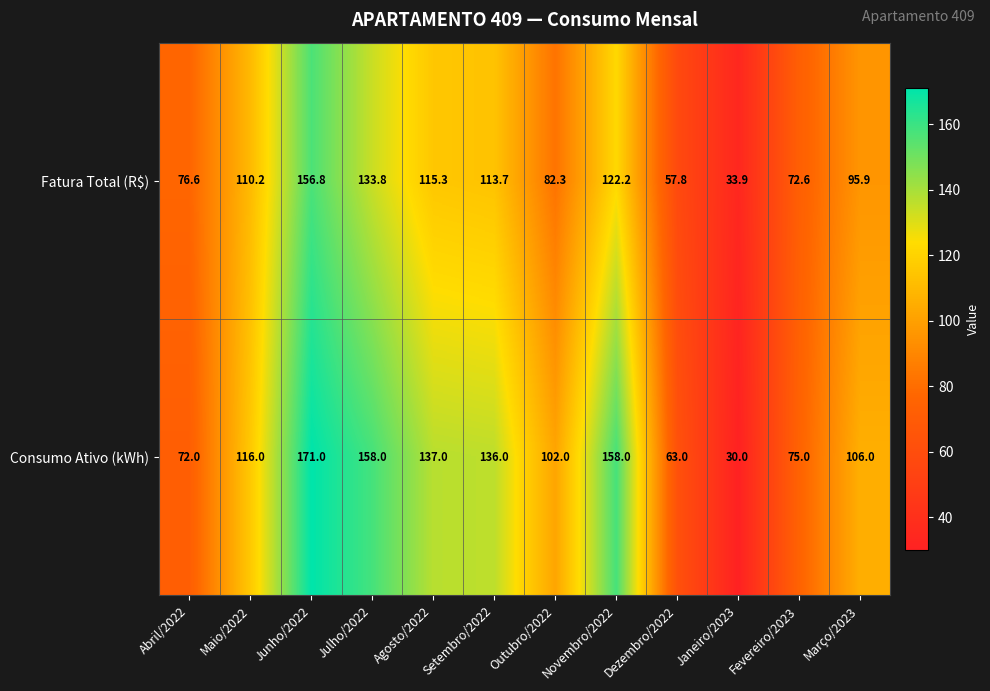

True or false: Fatura Total (R$) has a value of 82.3 at Outubro/2022.

True